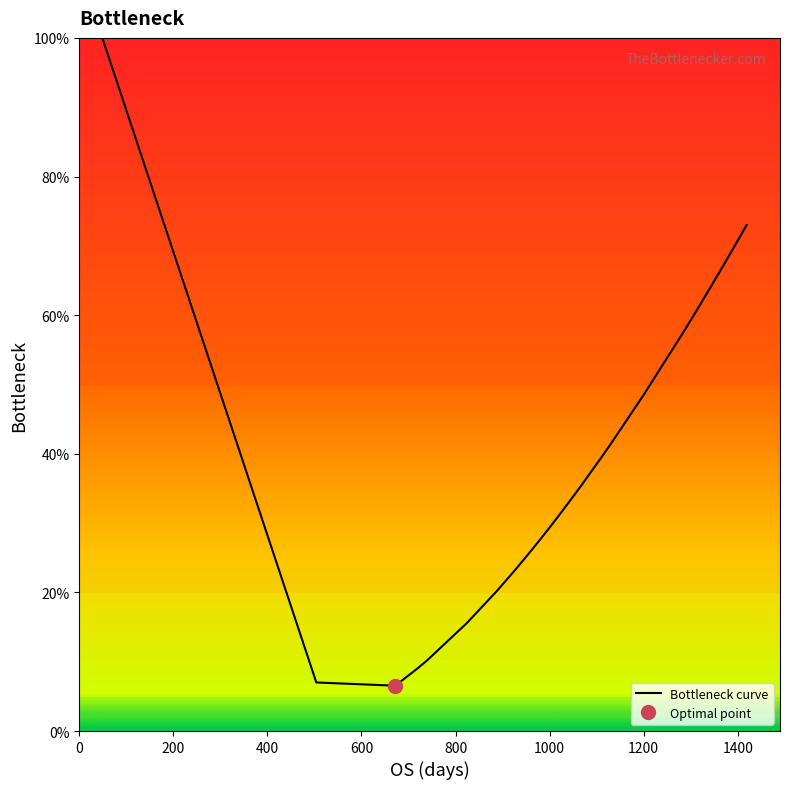

Reading left to right, extract all data points from this chart.

1.0	0.8	0.5	0.3	0.2	0.2	0.1	0.1	0.1	0.1	0.1	0.1	0.1	0.1	0.2	0.2	0.2	0.2	0.3	0.3	0.3	0.3	0.3	0.3	0.3	0.3	0.4	0.4	0.4	0.4	0.4	0.5	0.6	0.6	0.6	0.6	0.6	0.7	0.7	0.7